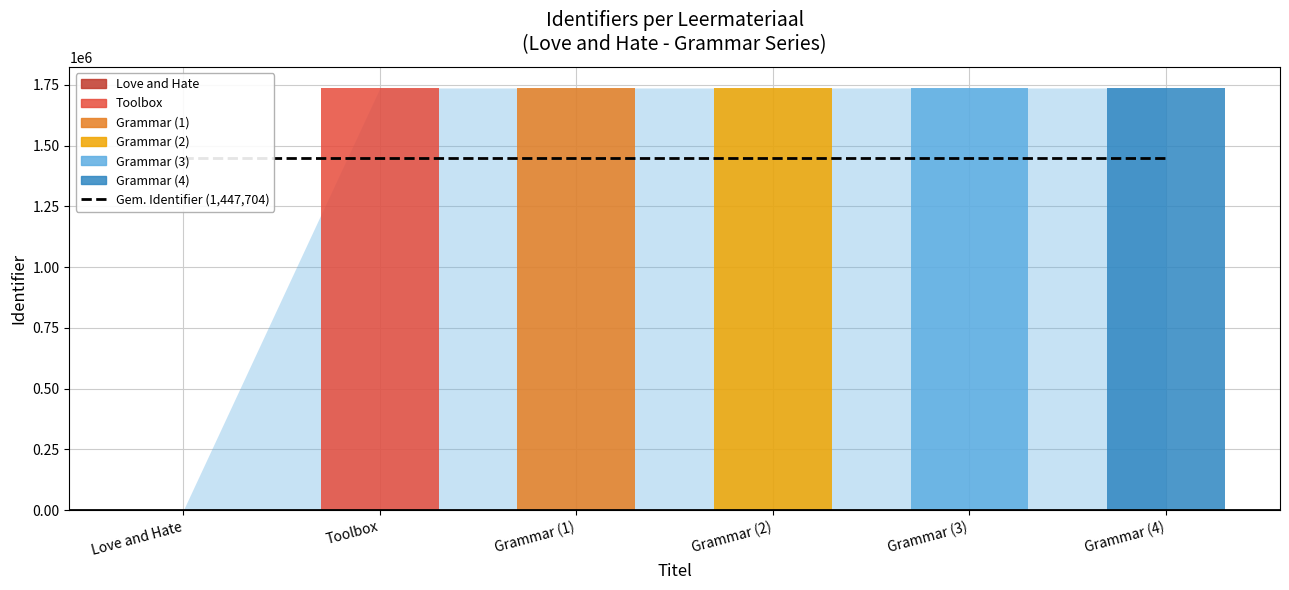

At which label is the value closest to 868626?

Toolbox